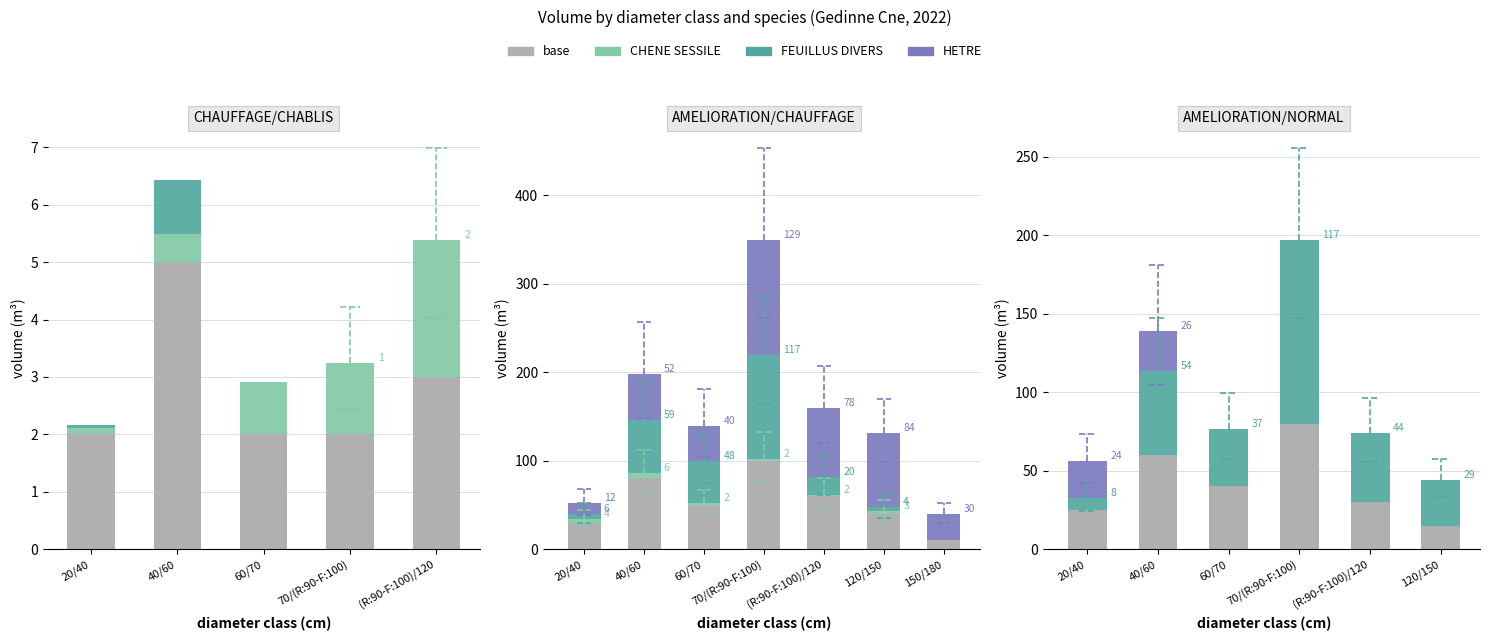

What is the average value of the HETRE series?

8.3